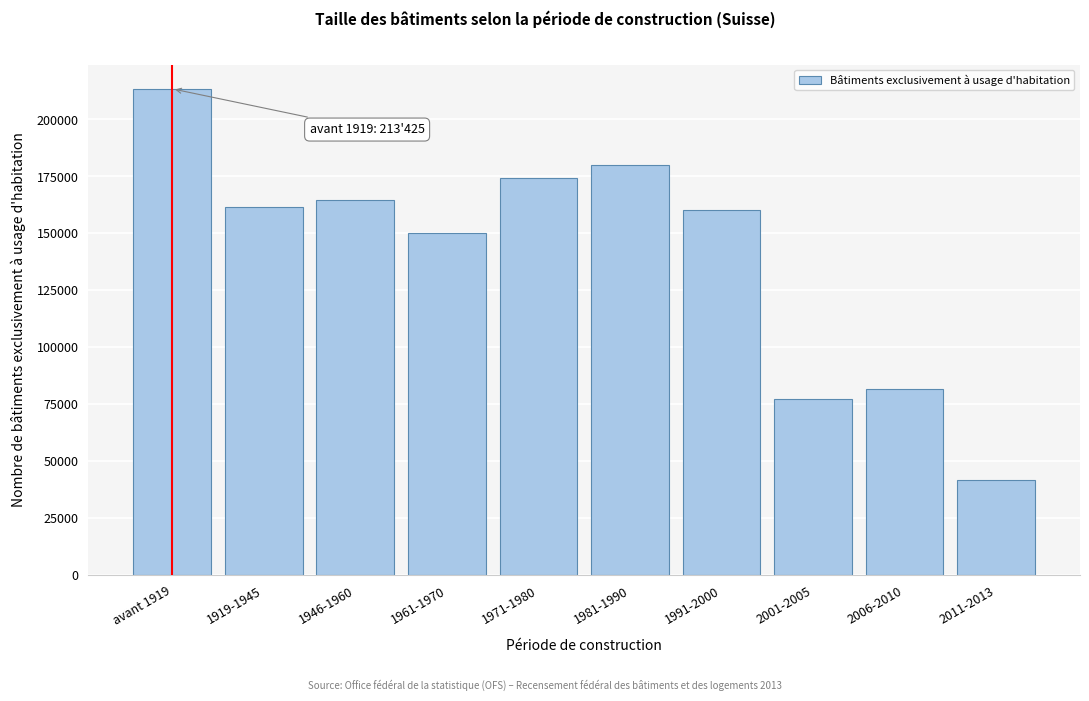

Reading right to left, list all the values displayed in this chart.

2011-2013=41726	2006-2010=81565	2001-2005=77498	1991-2000=160126	1981-1990=179991	1971-1980=174492	1961-1970=150085	1946-1960=164834	1919-1945=161754	avant 1919=213425